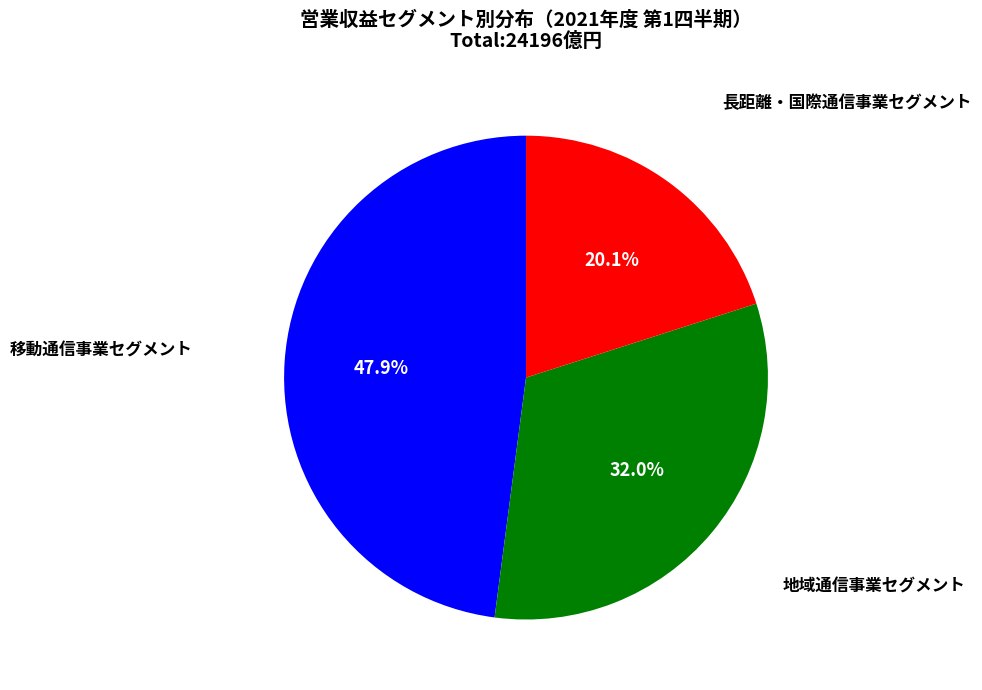

Does any single category account for the majority?

No